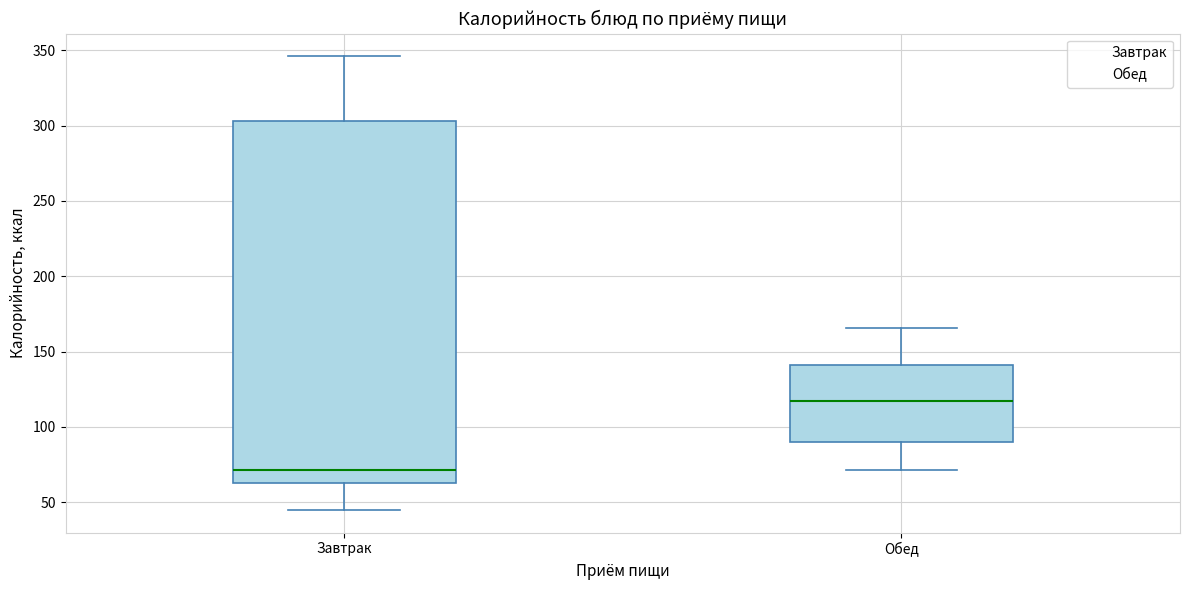

Comparing the boxes themselves (not the whiskers), which one is the tallest?

Завтрак